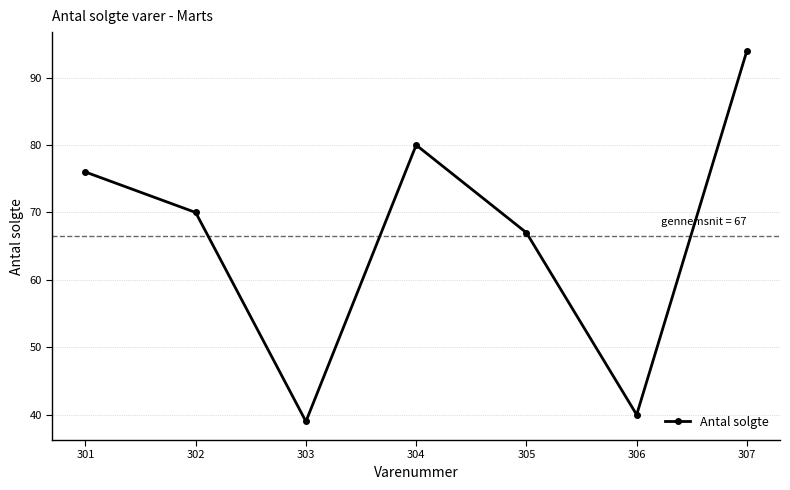

Rank the categories by value from highest to lowest.

307, 304, 301, 302, 305, 306, 303